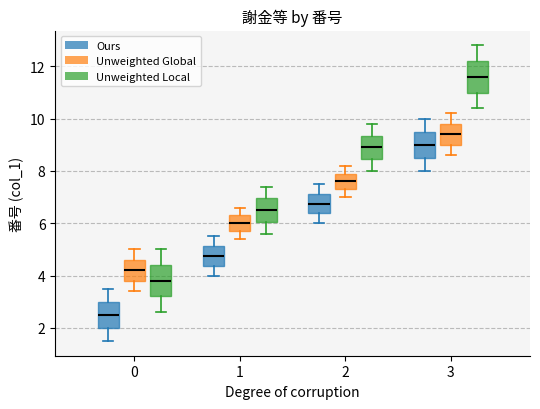

Where is the lower edge of the box for 2 (Unweighted Global) on the y-axis? The values are not printed on the chart, so give them approximately, as read against the axis.

7.4